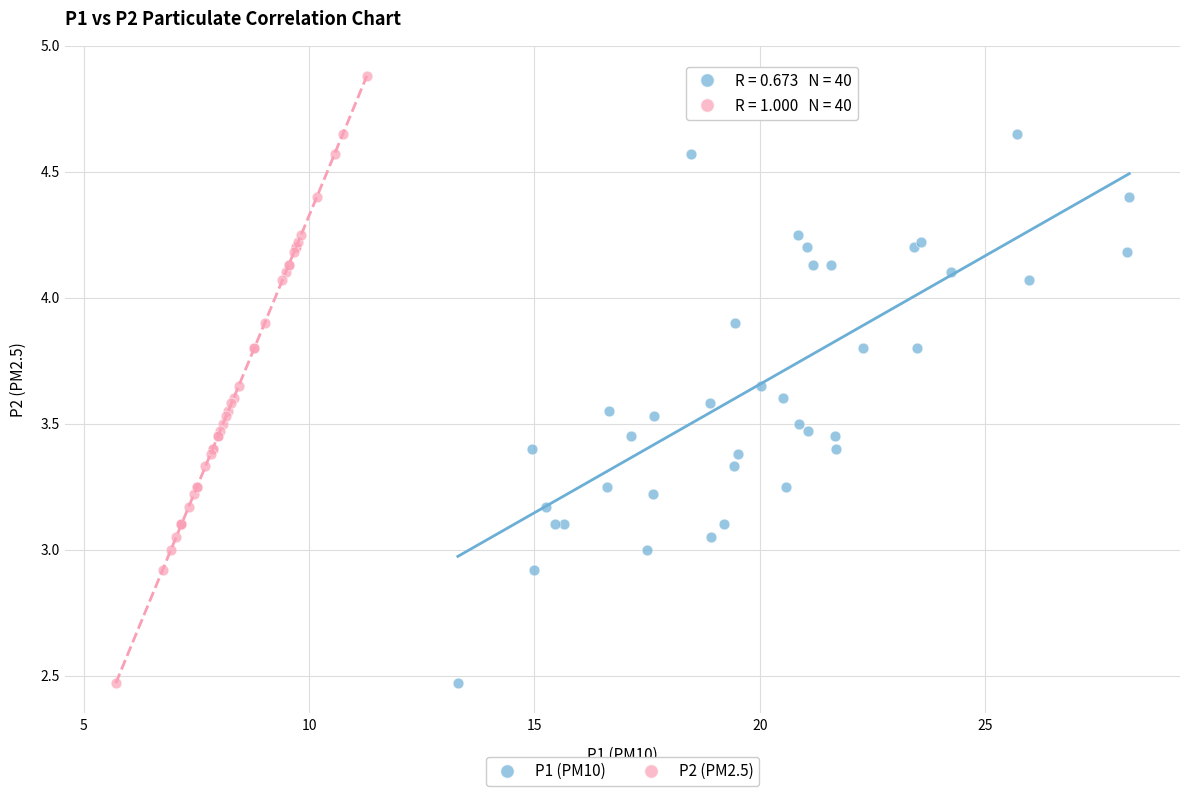

What are all the series names shown in the legend?

P1 (PM10), P2 (PM2.5)